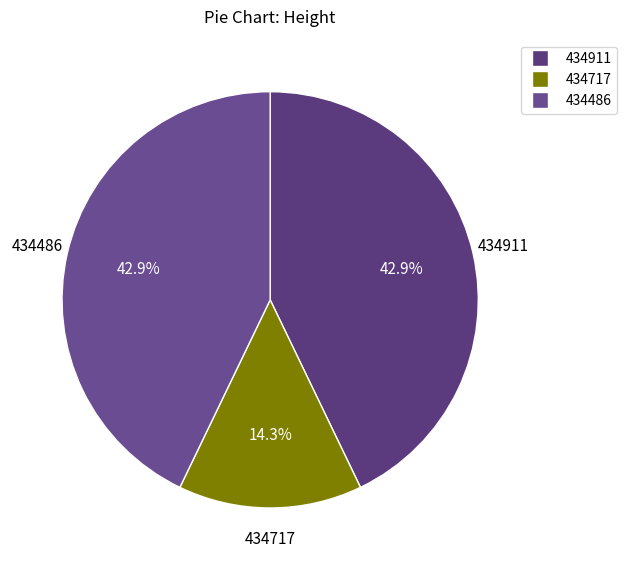

How many slices are in this pie chart?

3